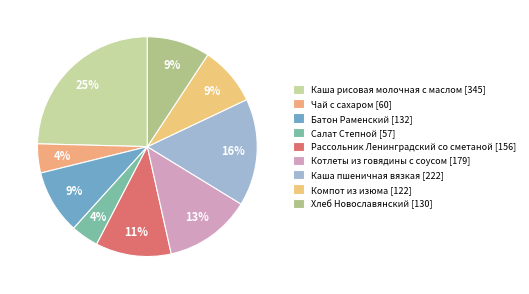

To the nearest percent, what is the average slice percentage?

11%